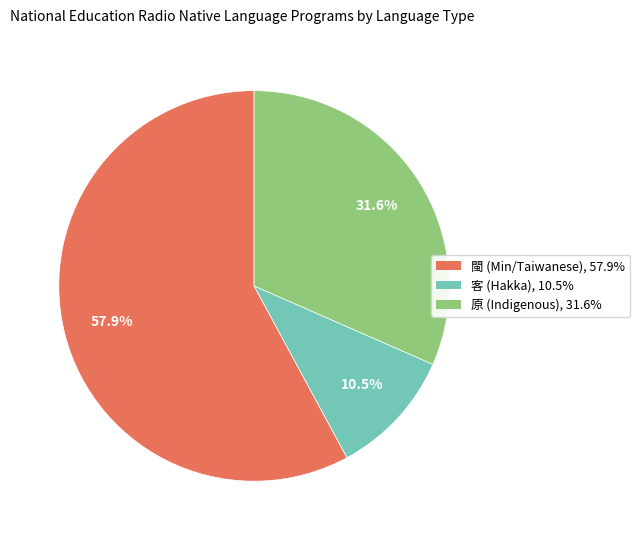

True or false: 閩 accounts for 58% of the total.

True